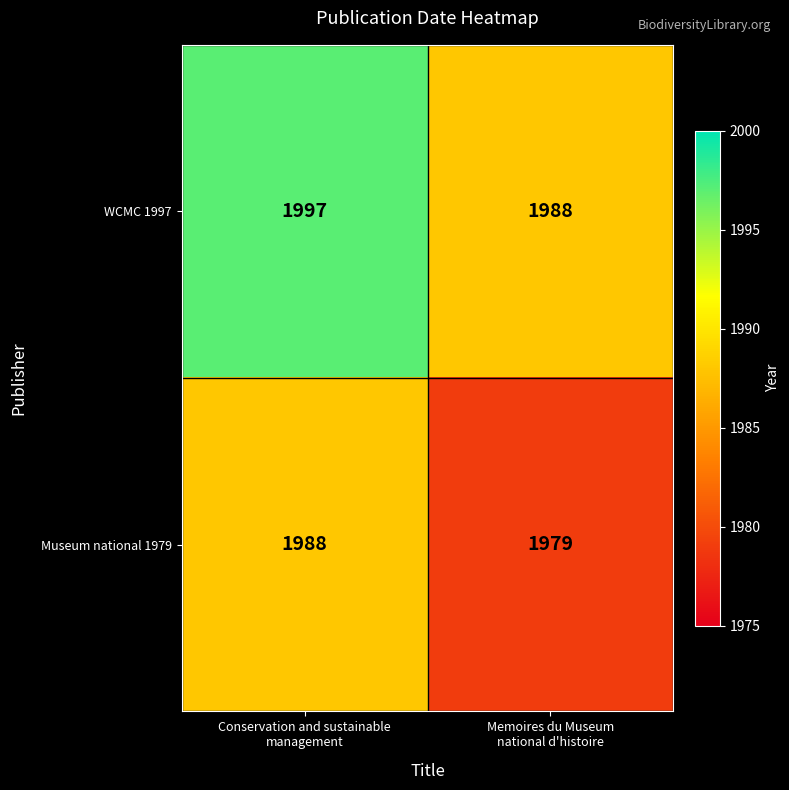

Reading left to right, what are all the values shown in this chart?

WCMC 1997: 1997	1988
Museum national 1979: 1988	1979